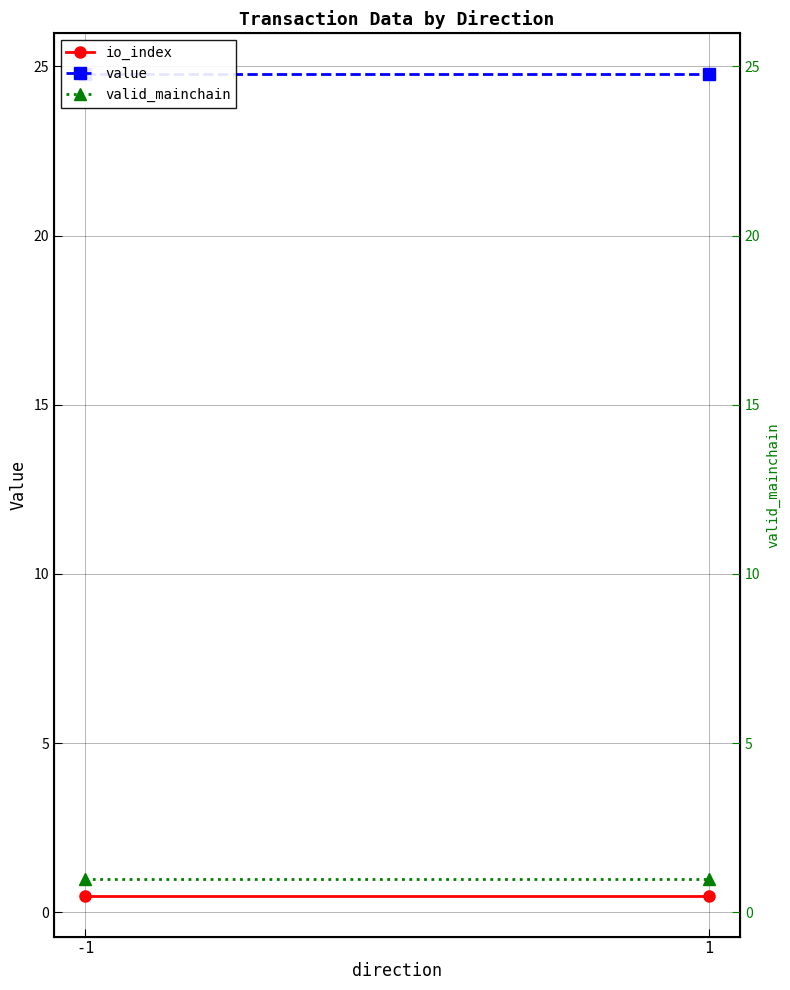

How many lines are shown in the chart?

3